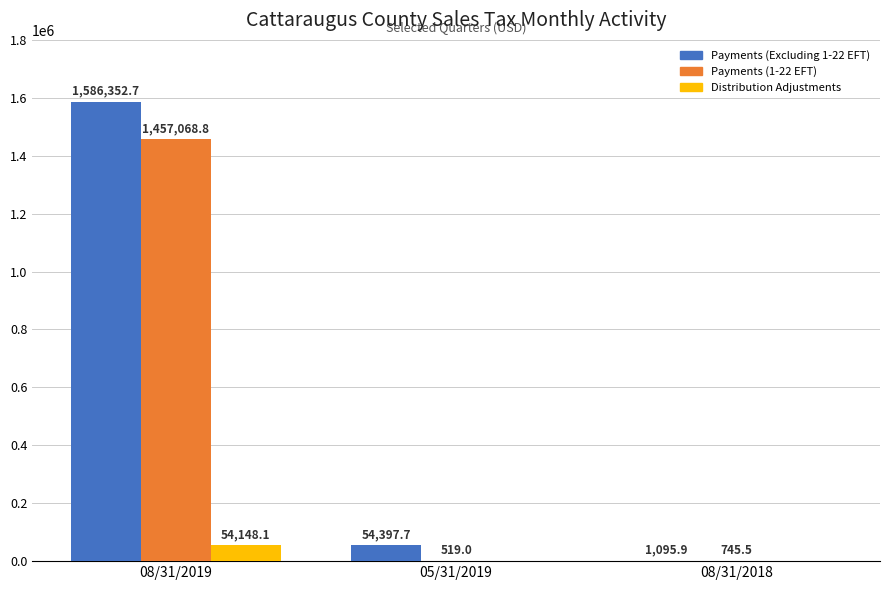

What is the maximum value for Payments (1-22 EFT)?

1457068.8